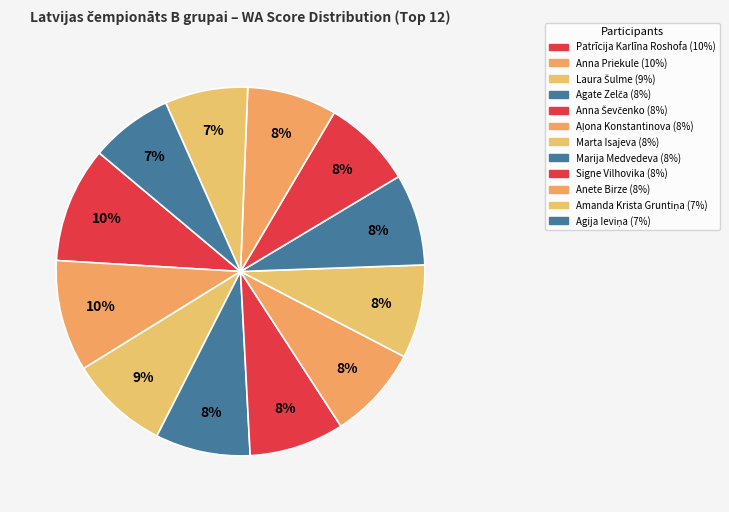

How many slices are in this pie chart?

12